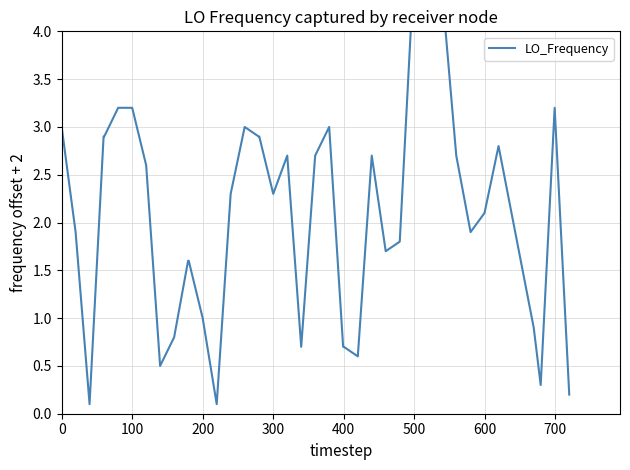

What is the smallest value displayed?

0.1